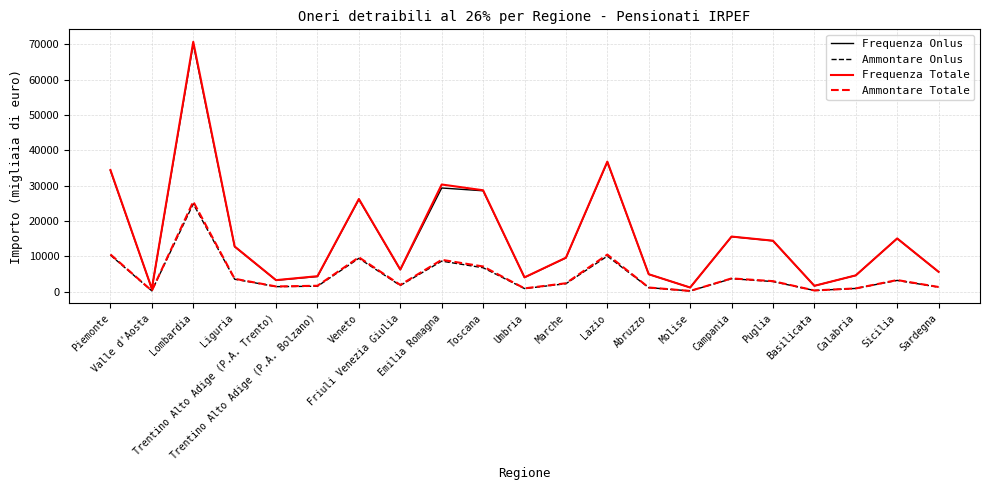

What is the highest value of the Ammontare Totale series?

25514